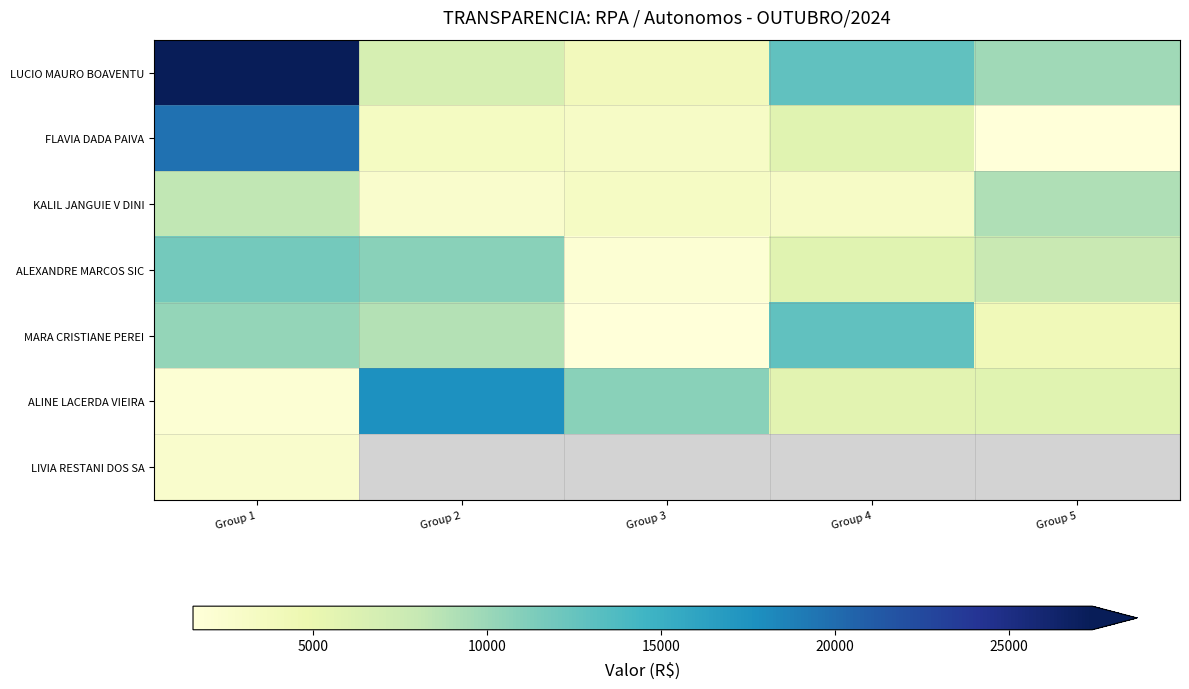

At Group 5, list the series in order from smallest to largest.

FLAVIA DADA PAIVA, MARA CRISTIANE PEREI, ALINE LACERDA VIEIRA, ALEXANDRE MARCOS SIC, KALIL JANGUIE V DINI, LUCIO MAURO BOAVENTU, LIVIA RESTANI DOS SA